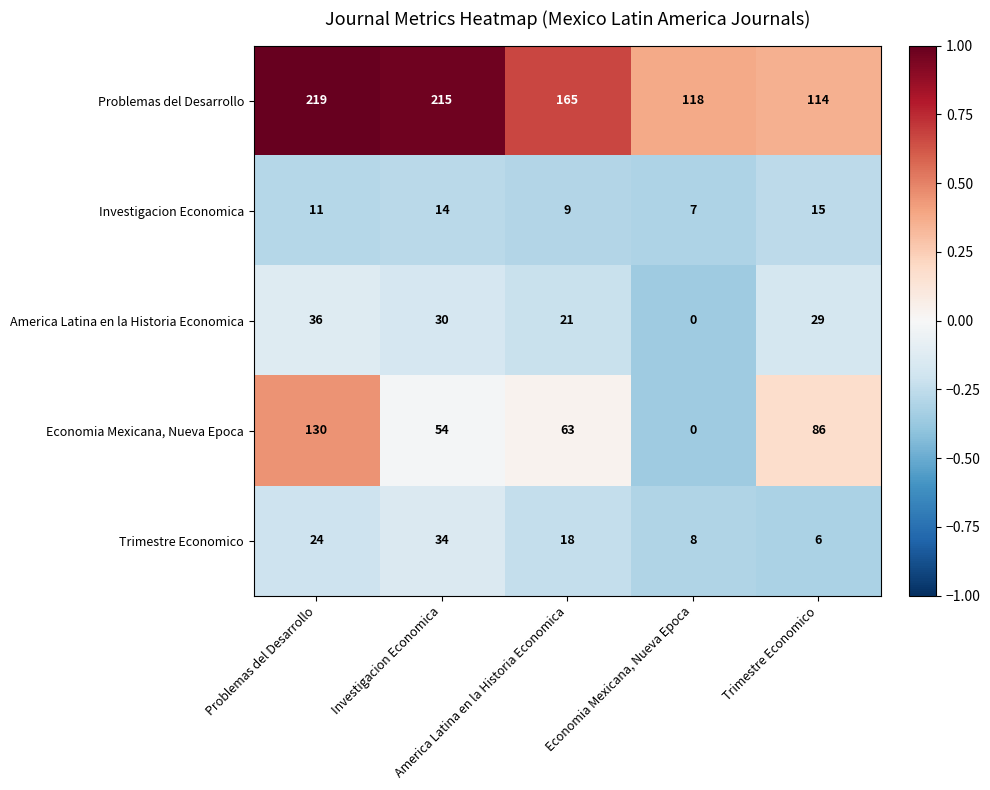

What is the greatest value displayed?

219